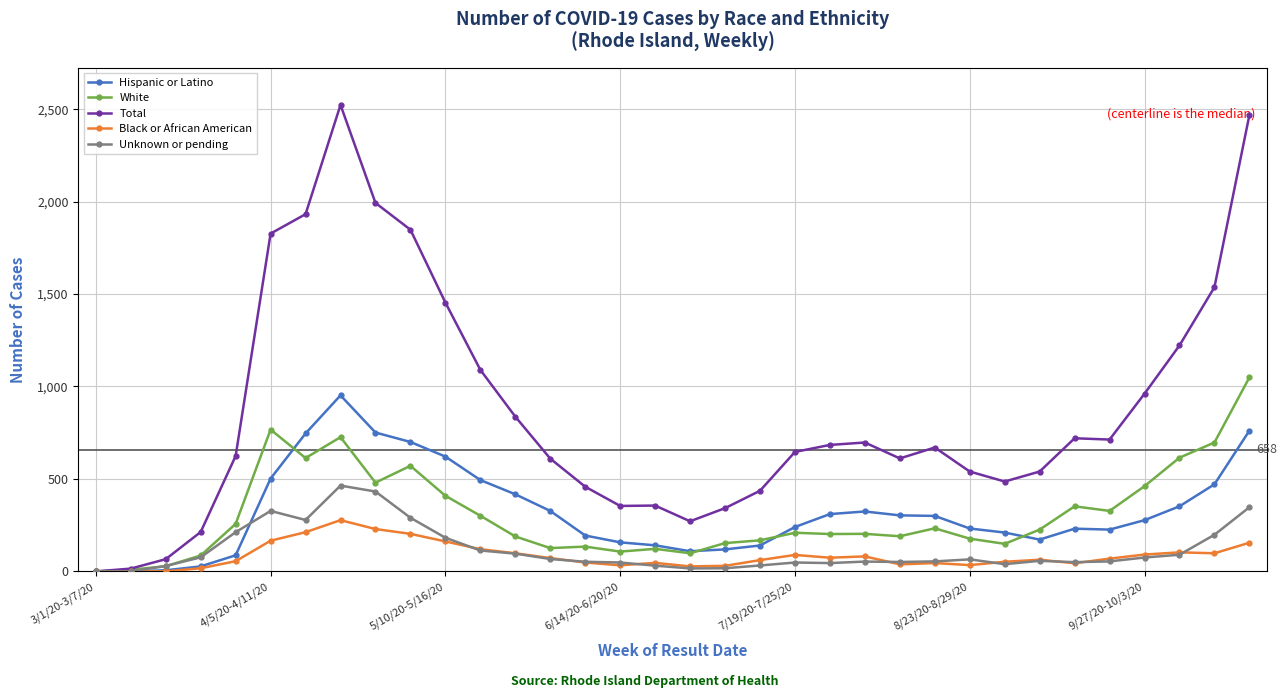

What is the value of the Hispanic or Latino point at the 5th from the left?

87